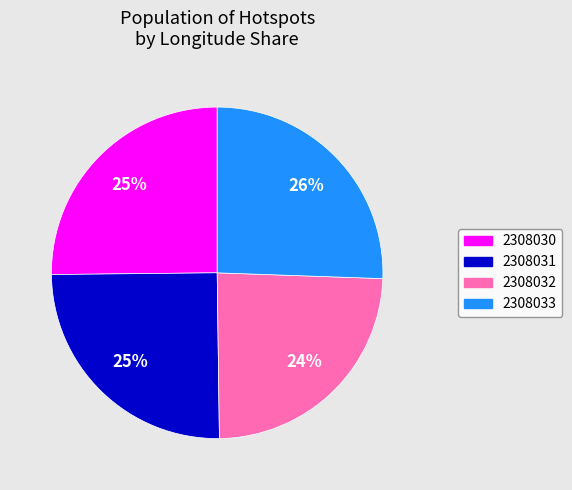

How many segments does this pie chart have?

4